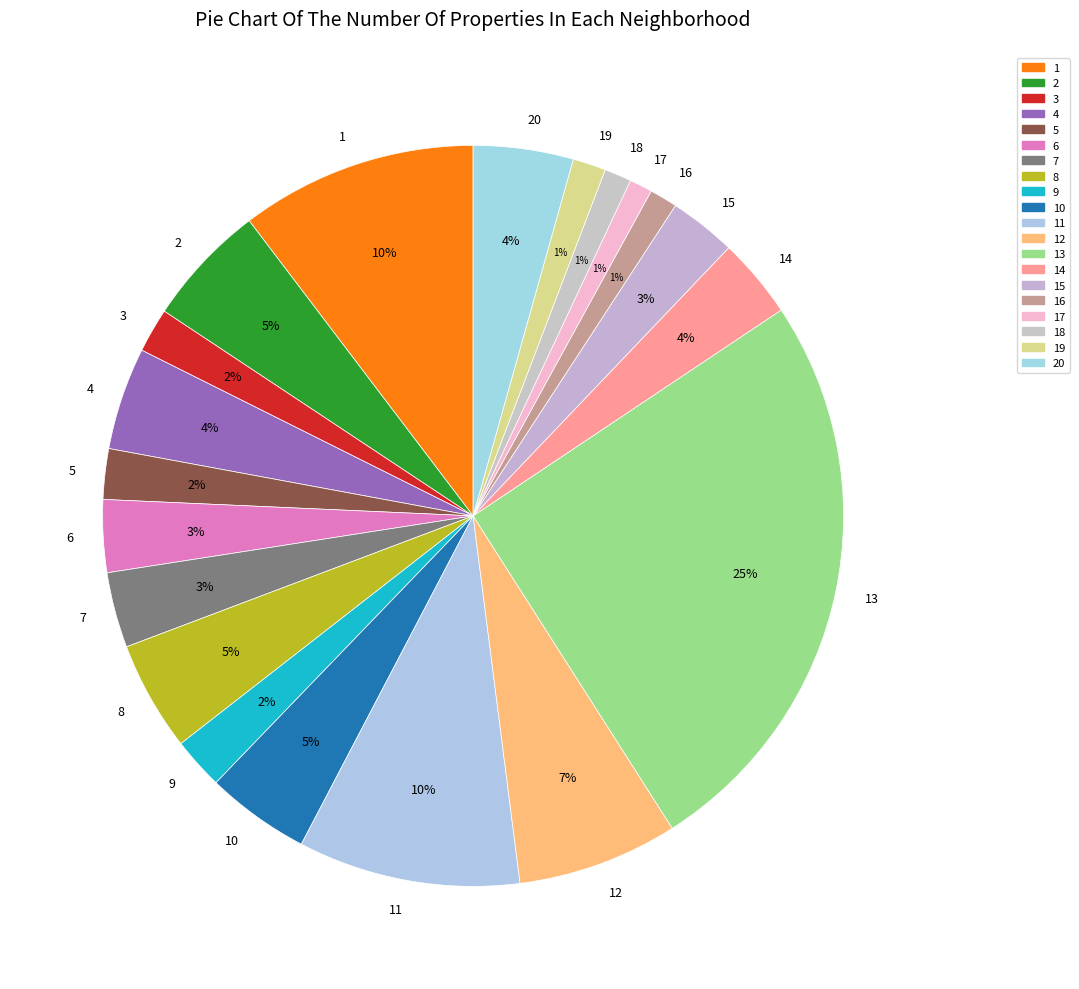

True or false: 4 accounts for 4% of the total.

True